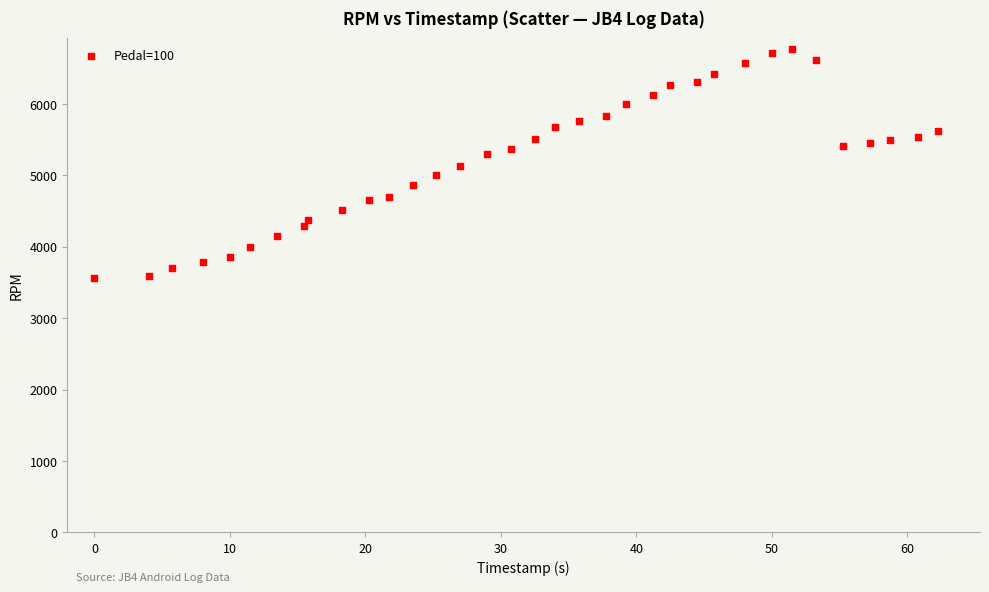

Count the number of points in this scatter plot.

35